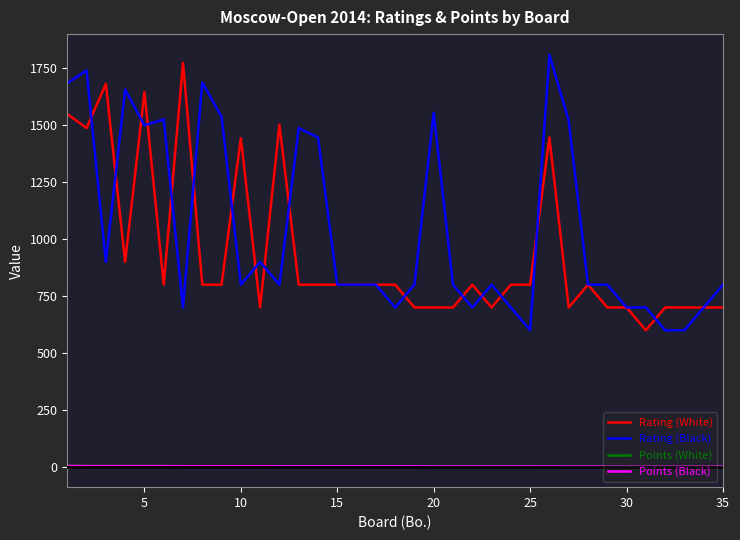

What is the highest value of the Points (Black) series?

4.5